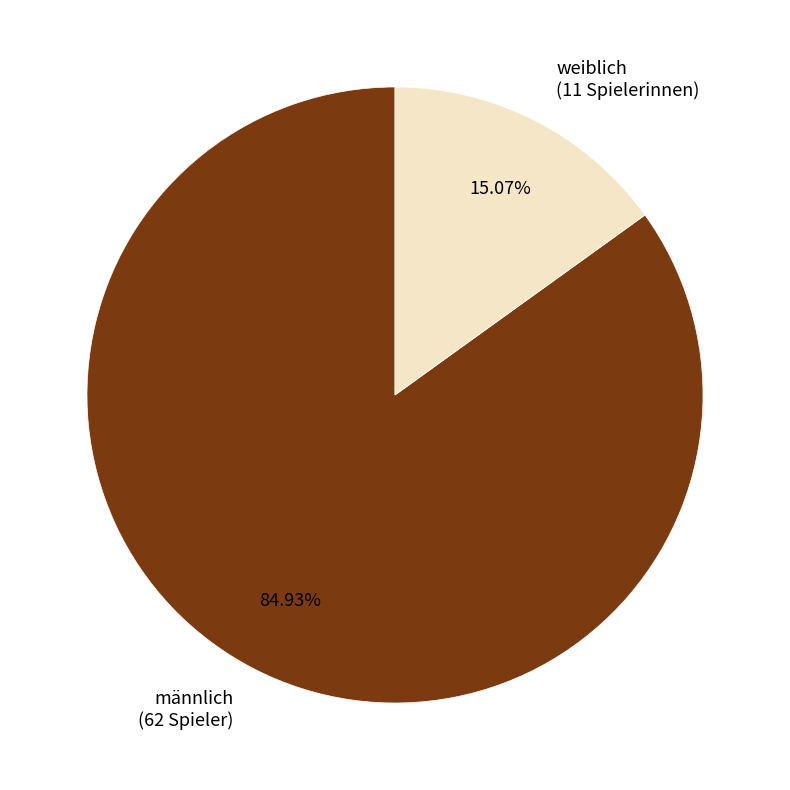

Is there a majority slice in this chart?

Yes